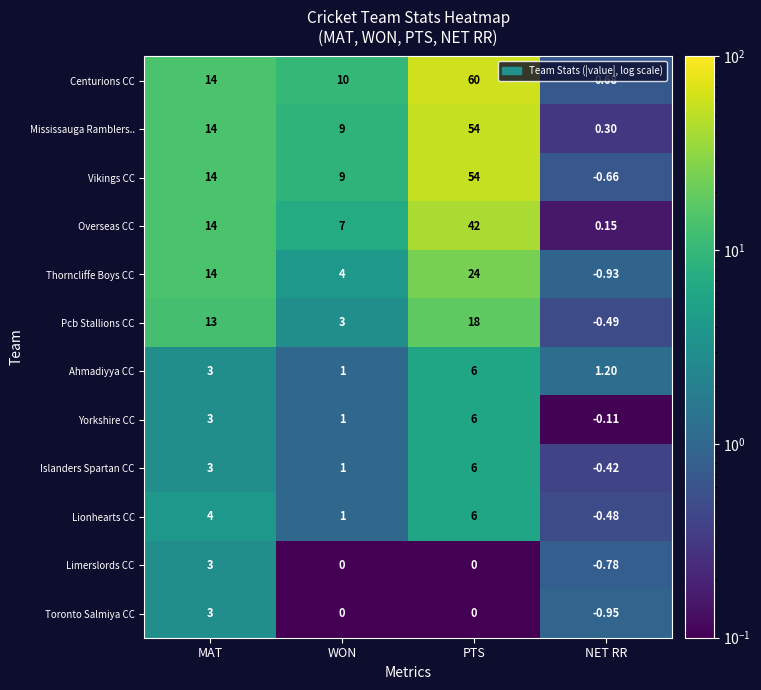

At which category is the sum across all series the highest?

PTS